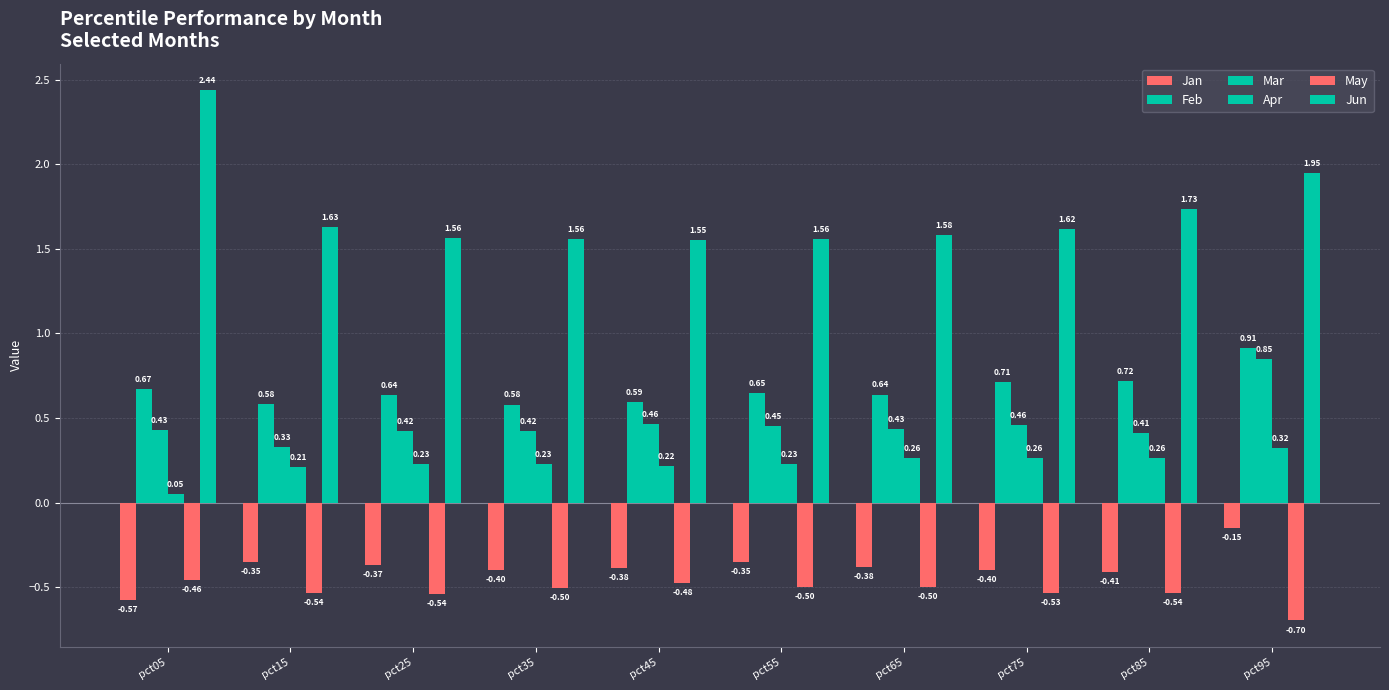

What is the highest value of the May series?

-0.5